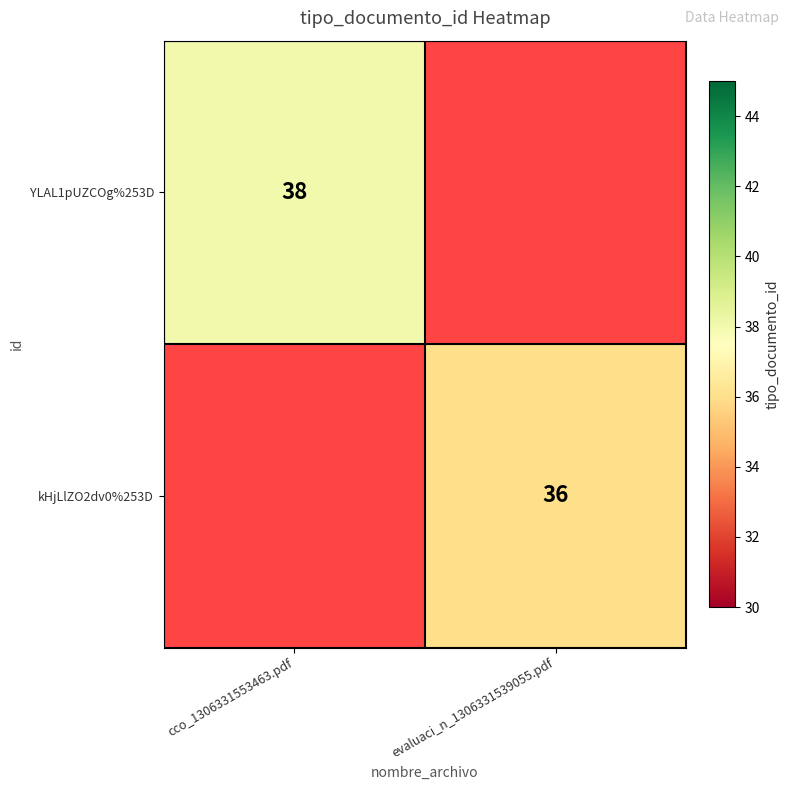

At which category does the chart reach its peak across all series?

cco_1306331553463.pdf